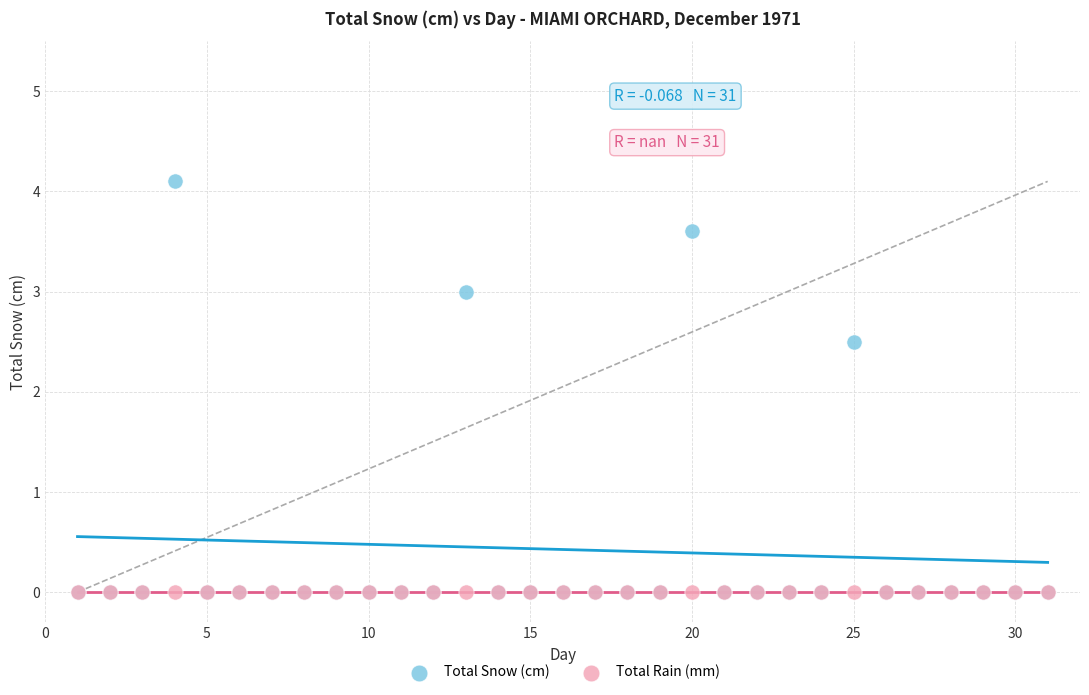

Across all series, what Y value is closest to 2?

2.5